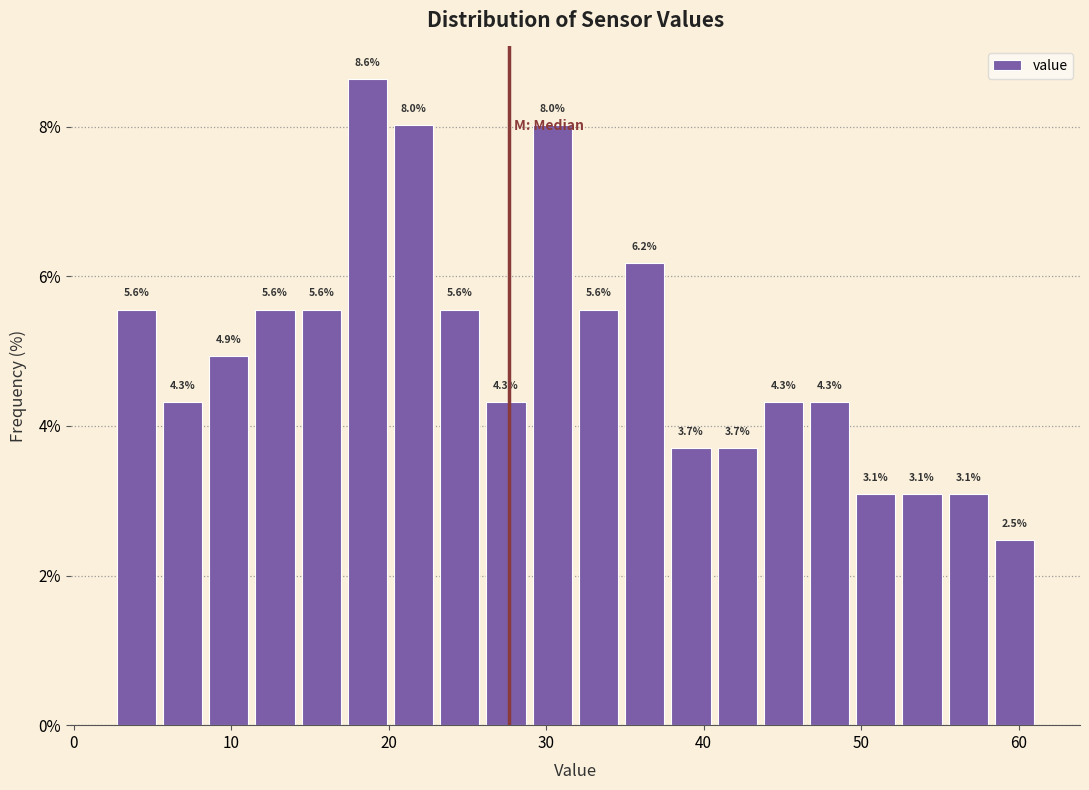

Around what value on the x-axis is the tallest bar? Give the approximate position of its centre, as read against the axis.

19